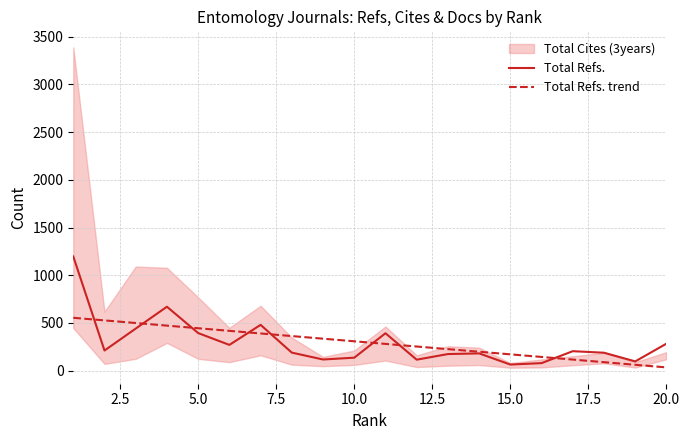

Does the chart have visible grid lines?

Yes